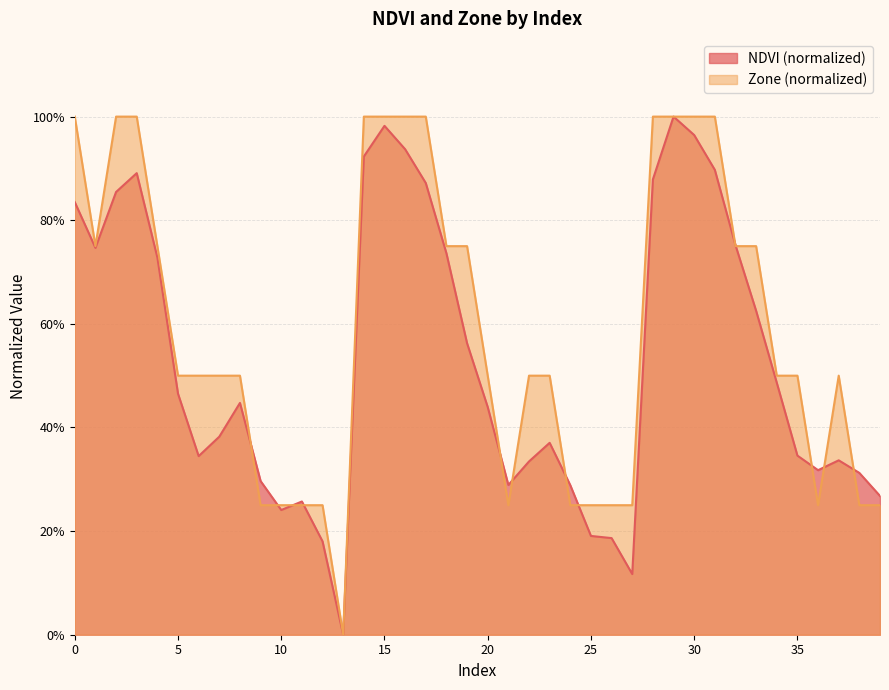

What is the sum of the NDVI values at 32 and 23?

1.1